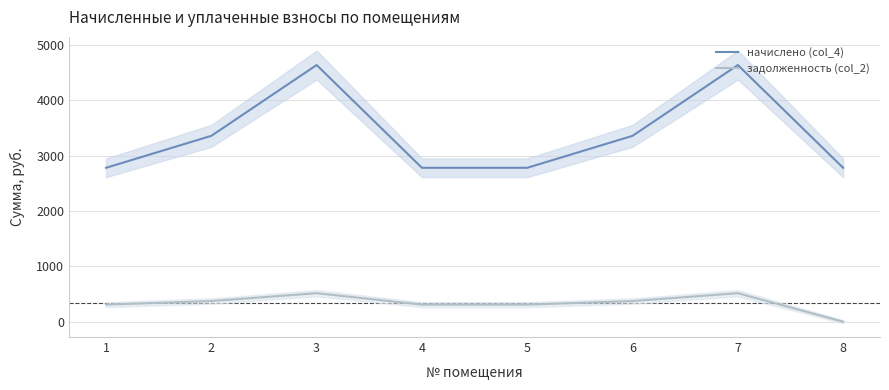

At which label does задолженность (col_2) first exceed 373?

2